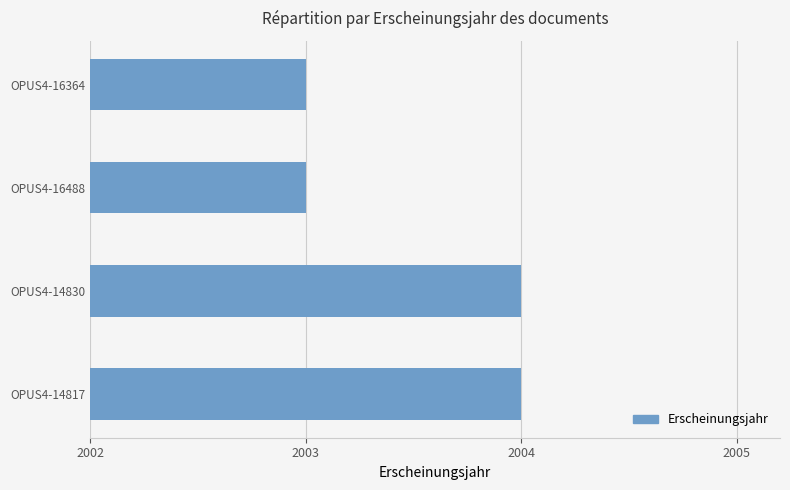

What is the average value?

2004